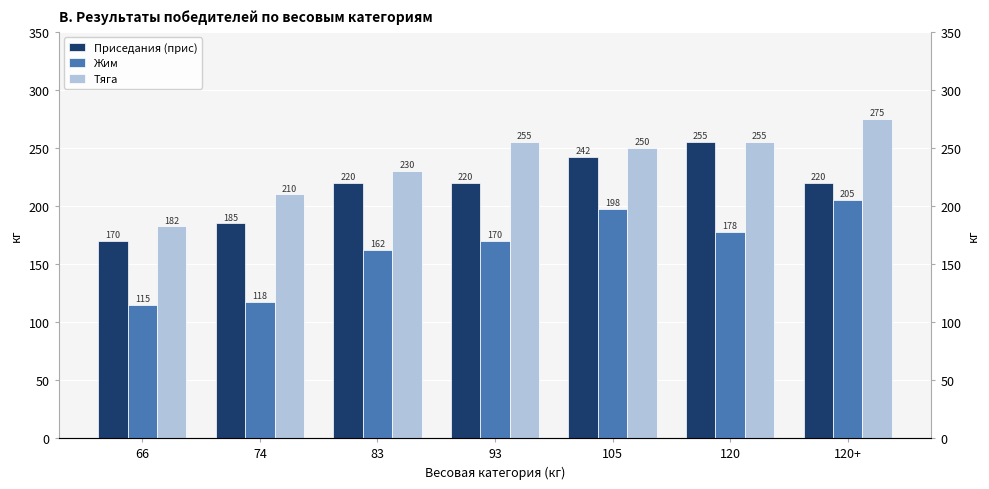

Which label corresponds to the largest value in the chart?

120+